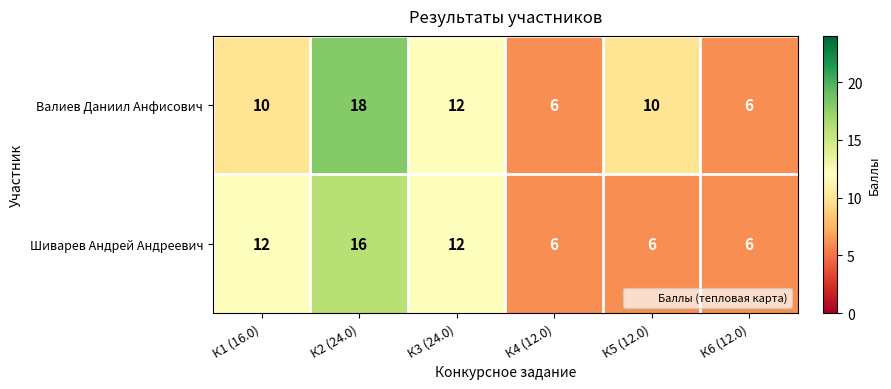

Which series has the largest total across all categories?

Валиев Даниил Анфисович